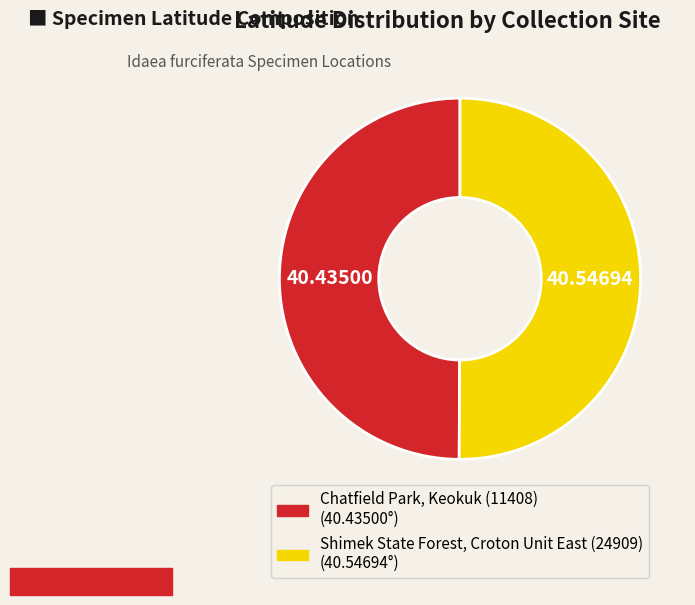

Do Shimek State Forest, Croton Unit East (24909) and Chatfield Park, Keokuk (11408) together represent more than half of the pie?

Yes